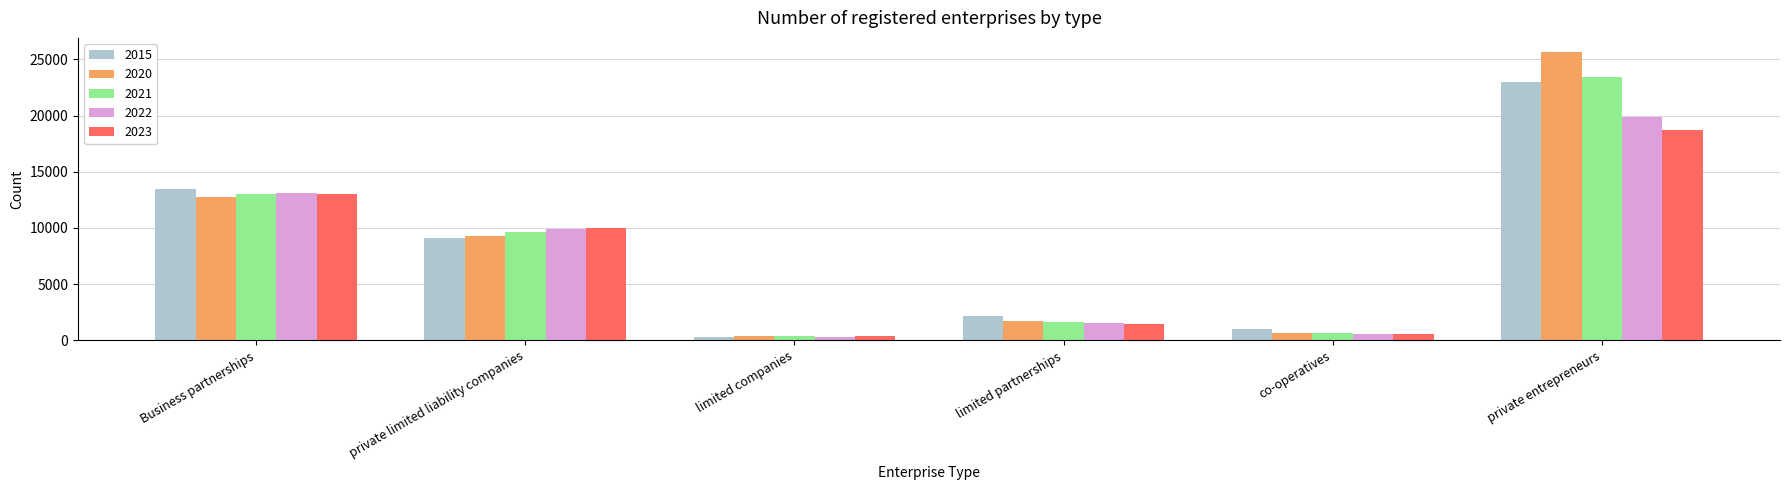

What is the highest value of the 2021 series?

23414